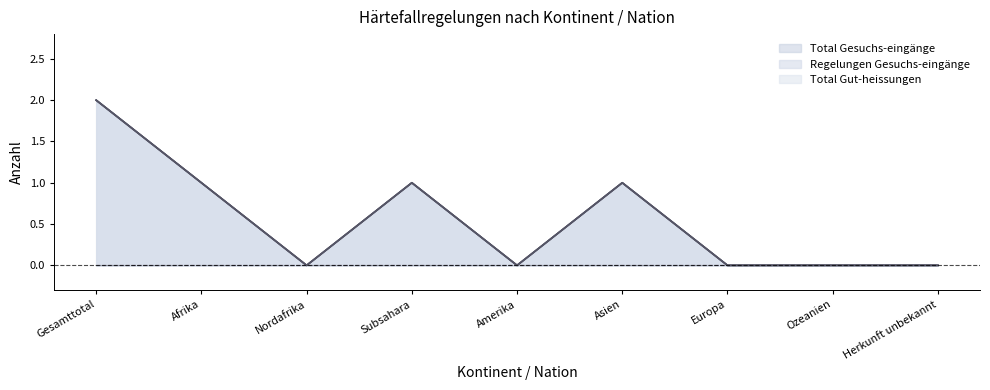

True or false: Total Gut-heissungen and Regelungen Gesuchs-eingänge intersect in this chart.

False